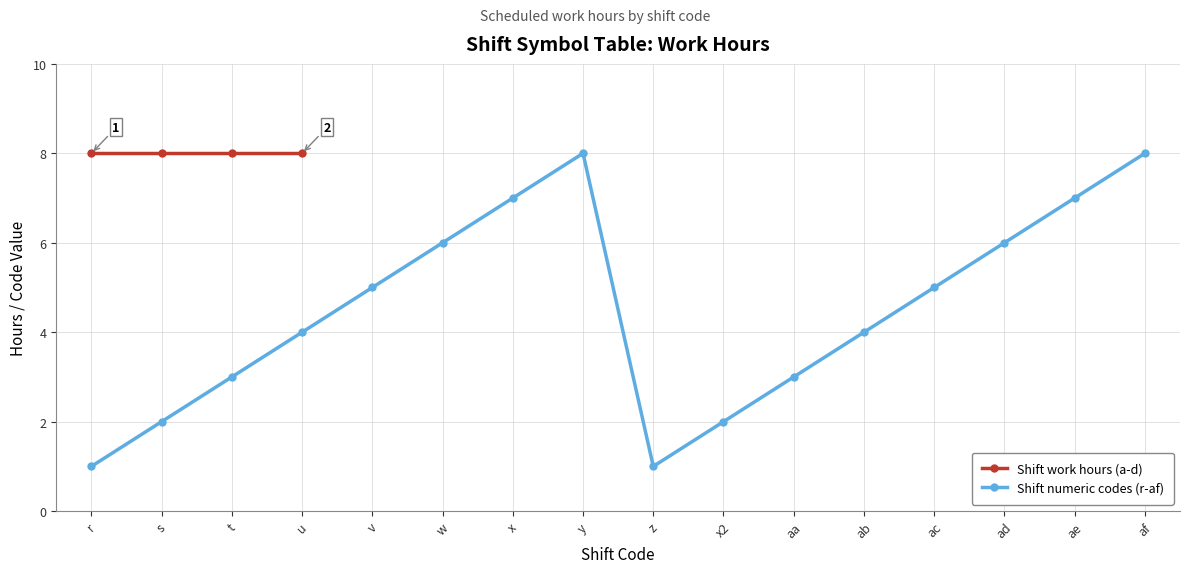

What is the smallest value displayed?

1